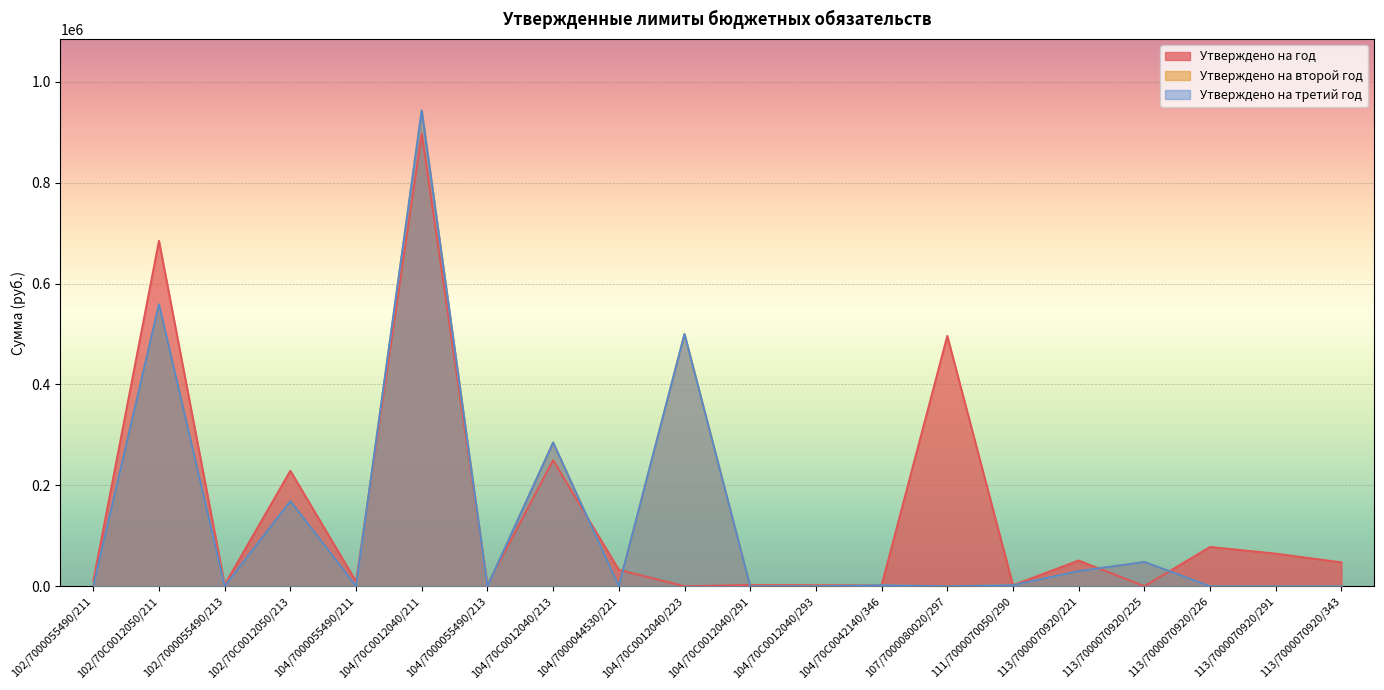

After their last crossing, which series has the higher values: Утверждено на год or Утверждено на второй год?

Утверждено на год